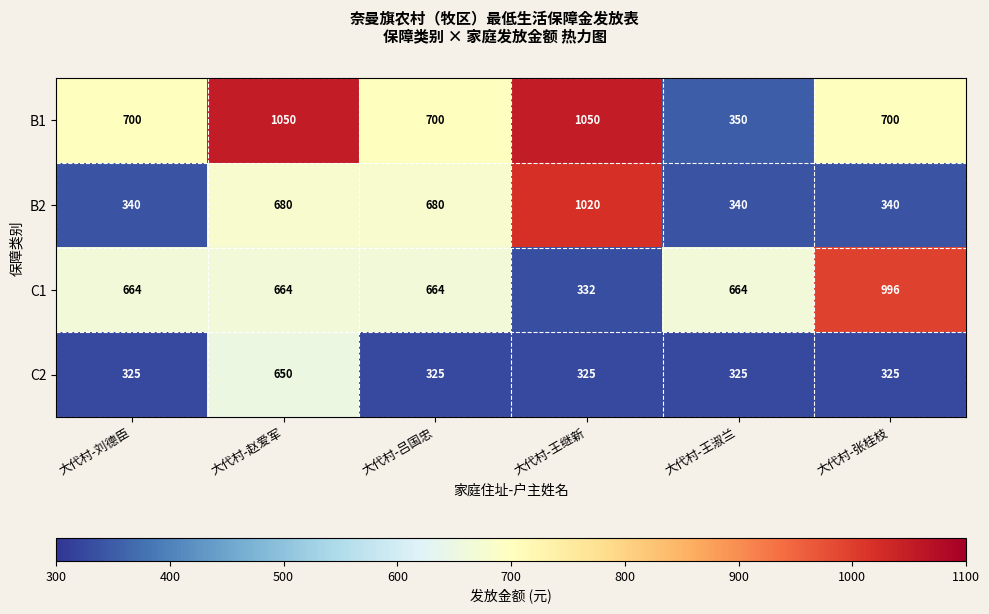

Rank the series at 大代村-赵爱军 from highest to lowest value.

B1, B2, C1, C2